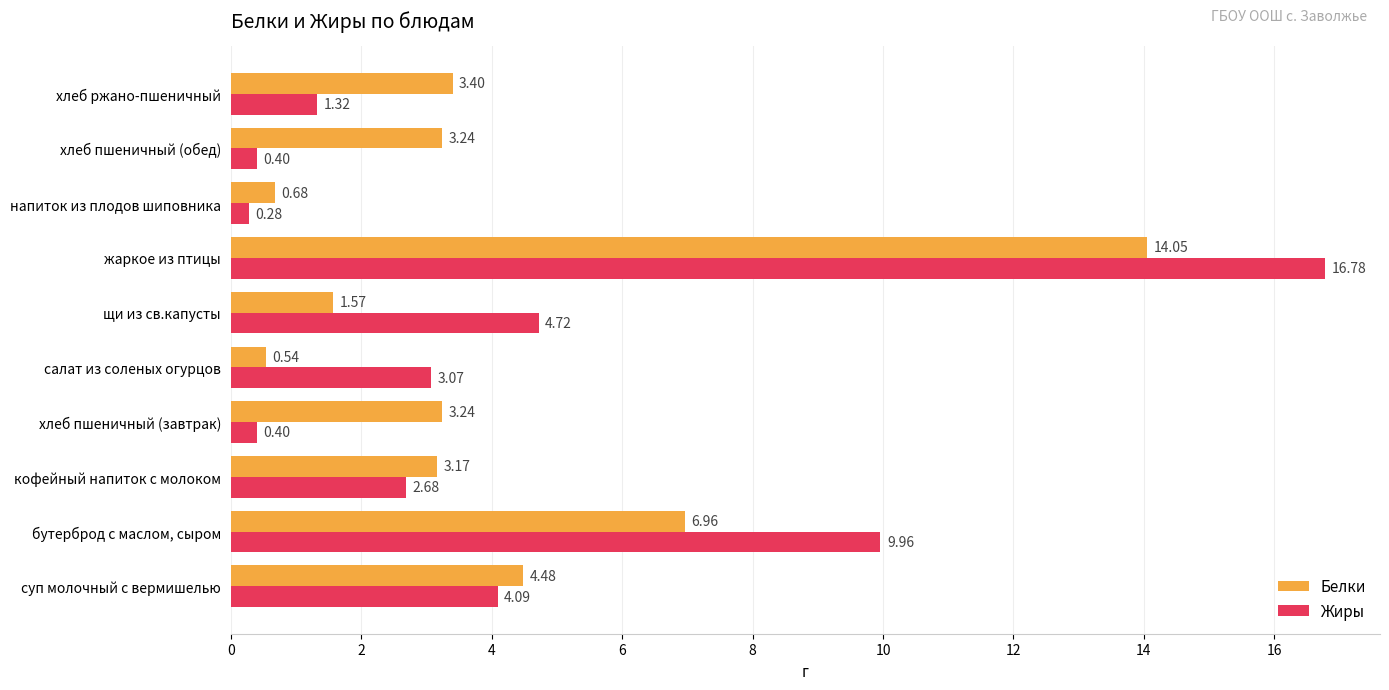

Between хлеб пшеничный (завтрак) and напиток из плодов шиповника, which series saw the biggest shift?

Белки